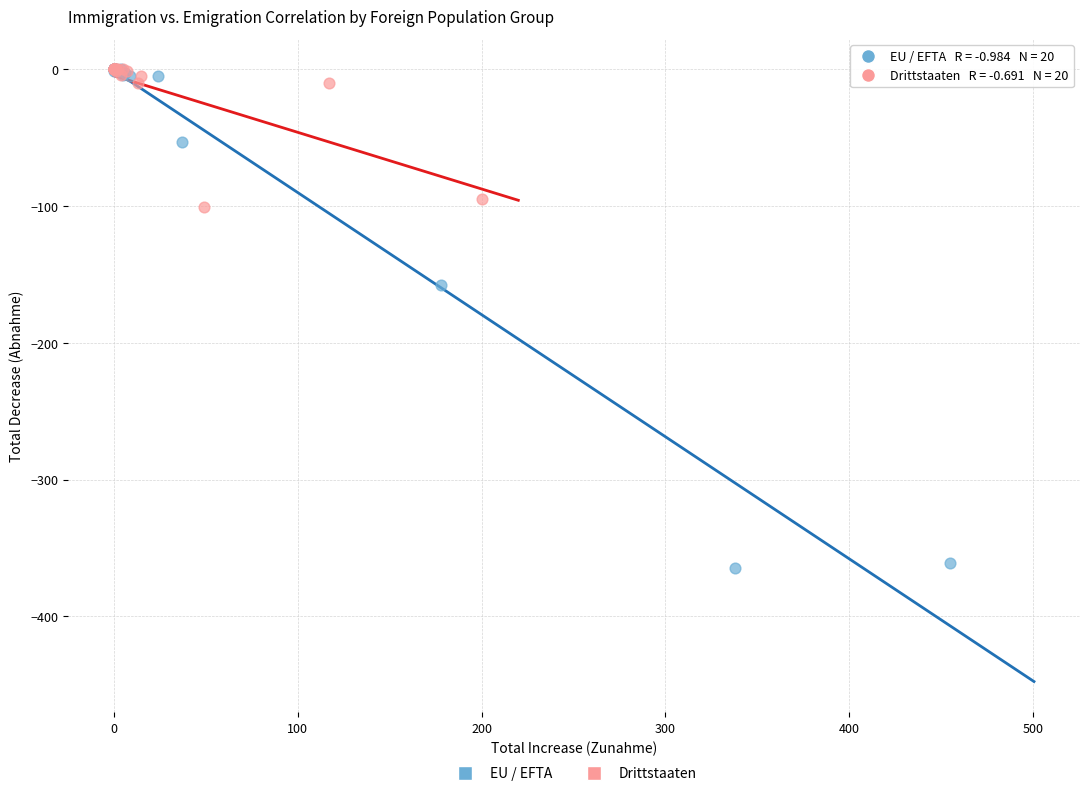

Which series reaches the minimum Y coordinate?

EU / EFTA